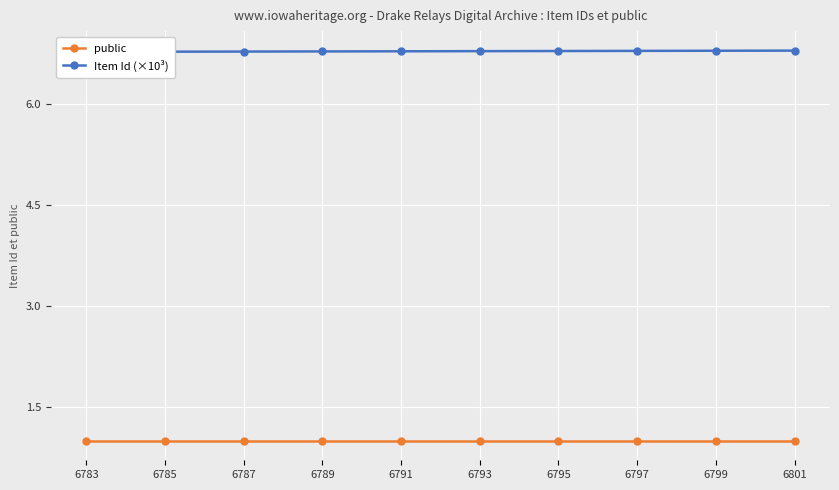

True or false: Item Id (×10³) and public intersect in this chart.

False